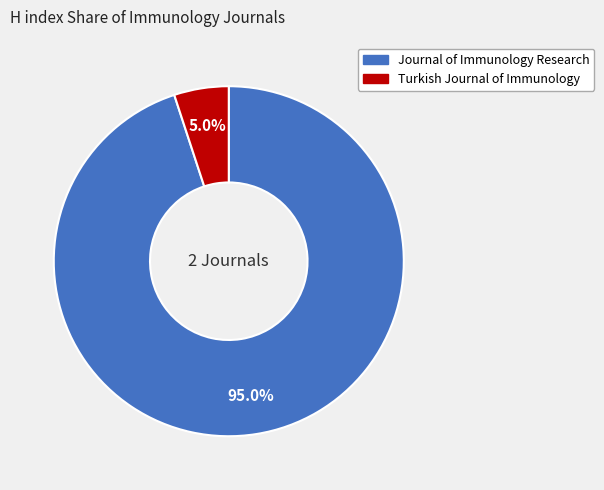

To the nearest percent, what portion does Turkish Journal of Immunology represent?

5%